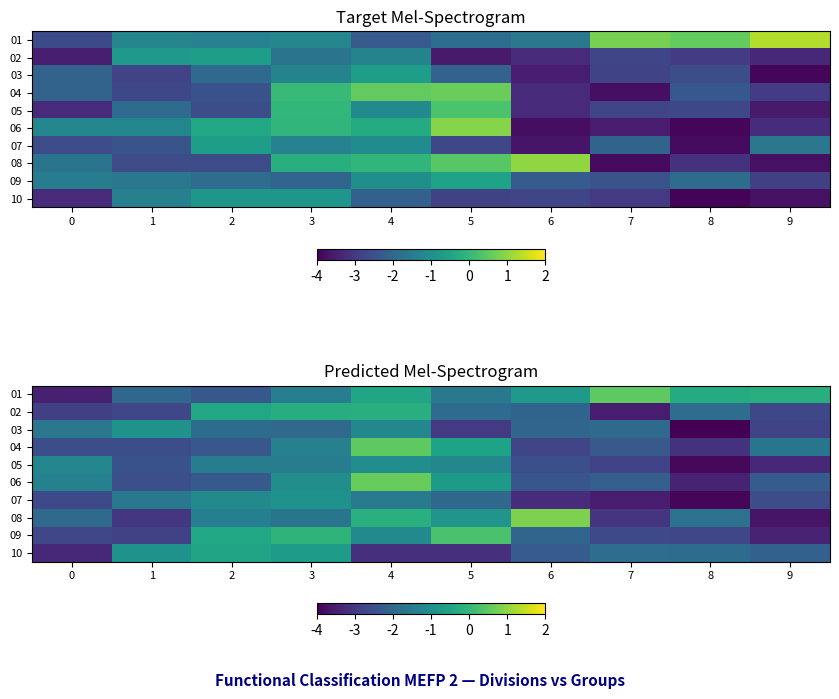

How many data points does each series have?

10